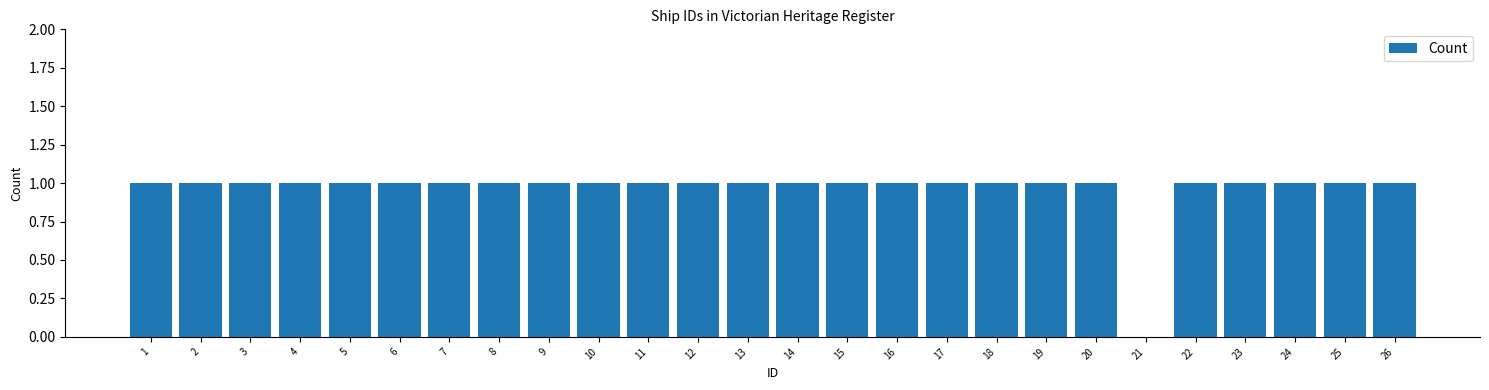

Reading left to right, transcribe all the data shown in this chart.

1=1	2=1	3=1	4=1	5=1	6=1	7=1	8=1	9=1	10=1	11=1	12=1	13=1	14=1	15=1	16=1	17=1	18=1	19=1	20=1	21=0	22=1	23=1	24=1	25=1	26=1